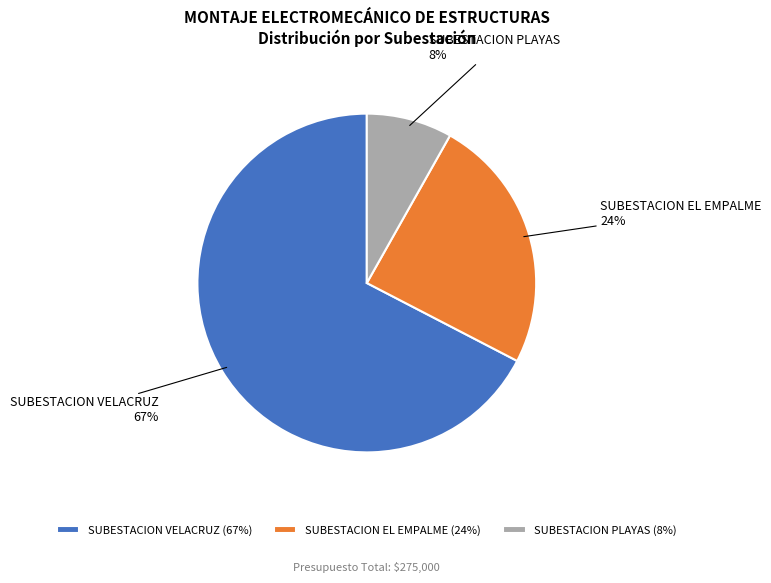

Which category has the smallest portion of the pie?

SUBESTACION PLAYAS